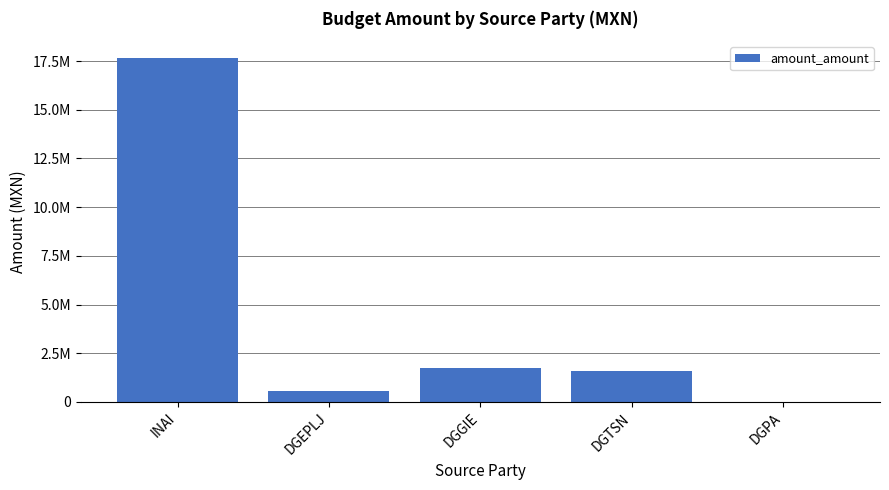

Which category has the lowest value across all series?

DGPA